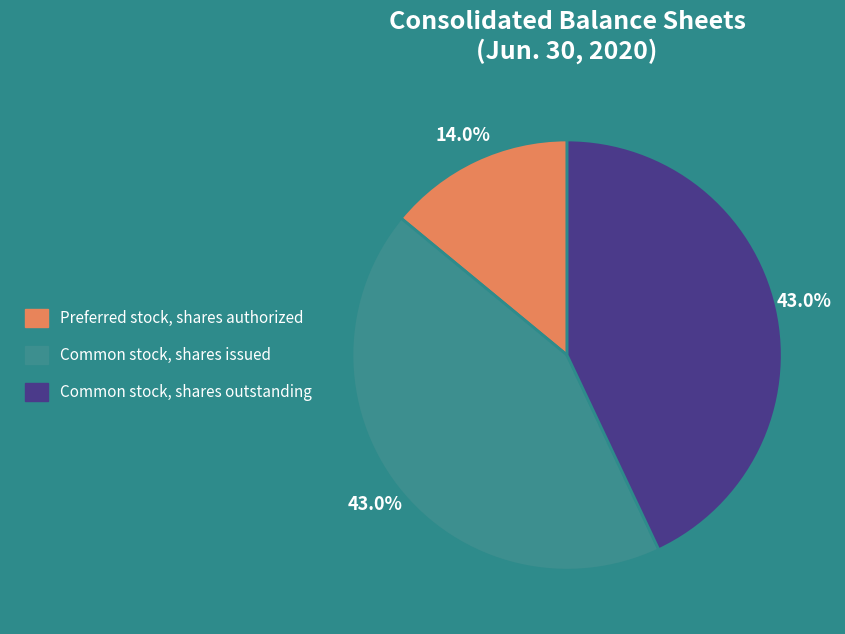

What percentage do Preferred stock, shares authorized and Common stock, shares issued together represent?

57.0%